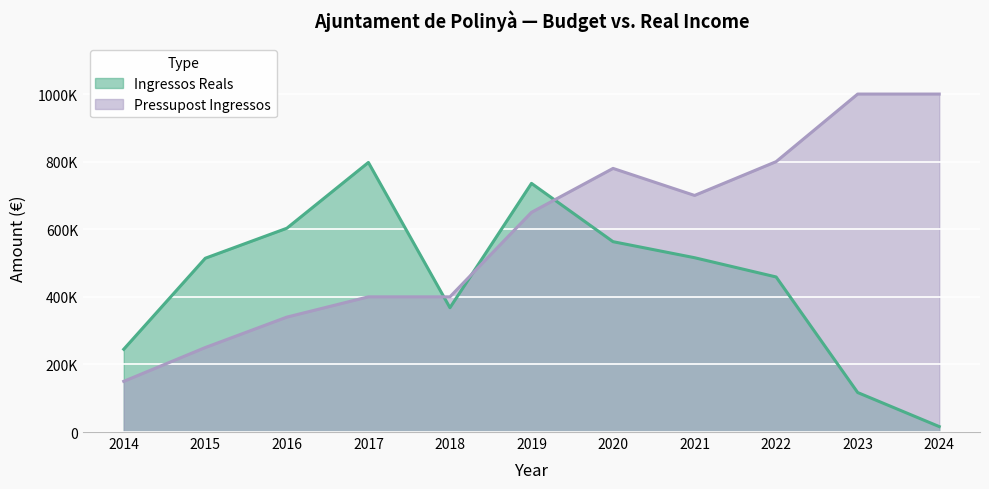

Reading right to left, list all the values displayed in this chart.

Ingressos Reals: 16116.5	116846.9	458799.0	515737.5	563202.7	735664.4	367822.6	797585.4	602974.7	514176.4	244934.7
Pressupost Ingressos: 1000000.0	1000000.0	800000.0	700000.0	780000.0	650000.0	400000.0	400000.0	340000.0	250000.0	150000.0